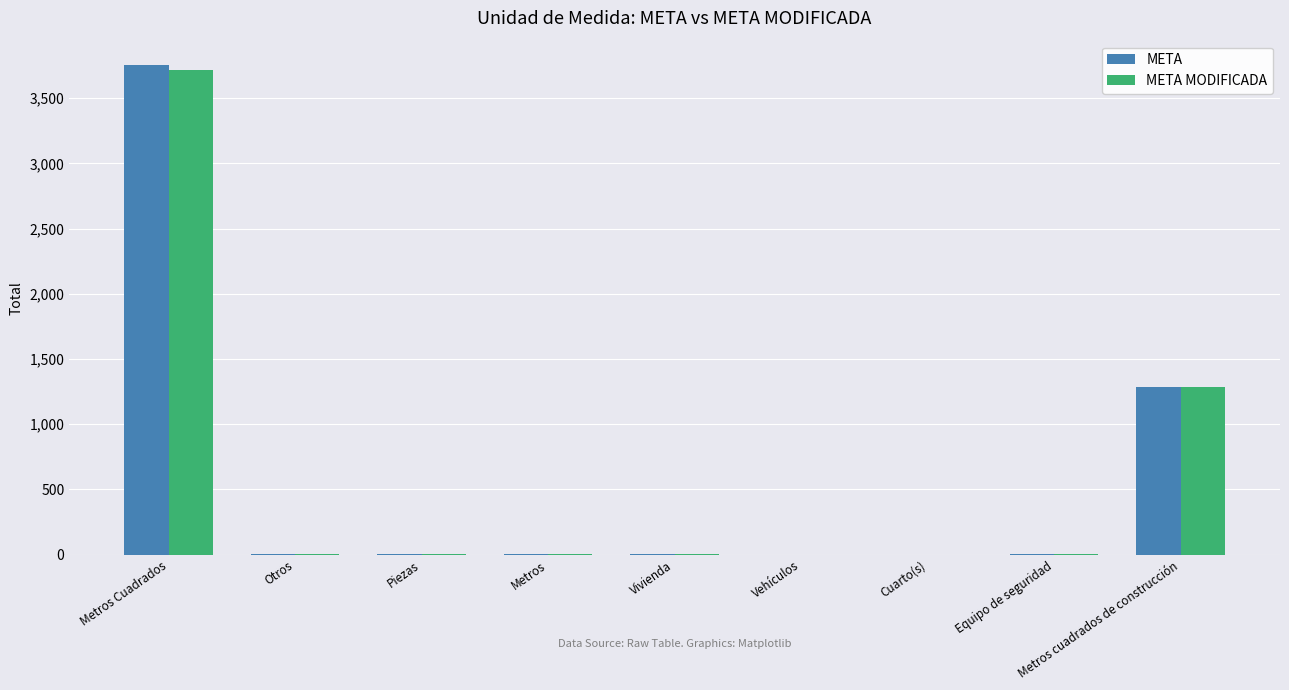

Which series has the largest range (max minus min)?

META